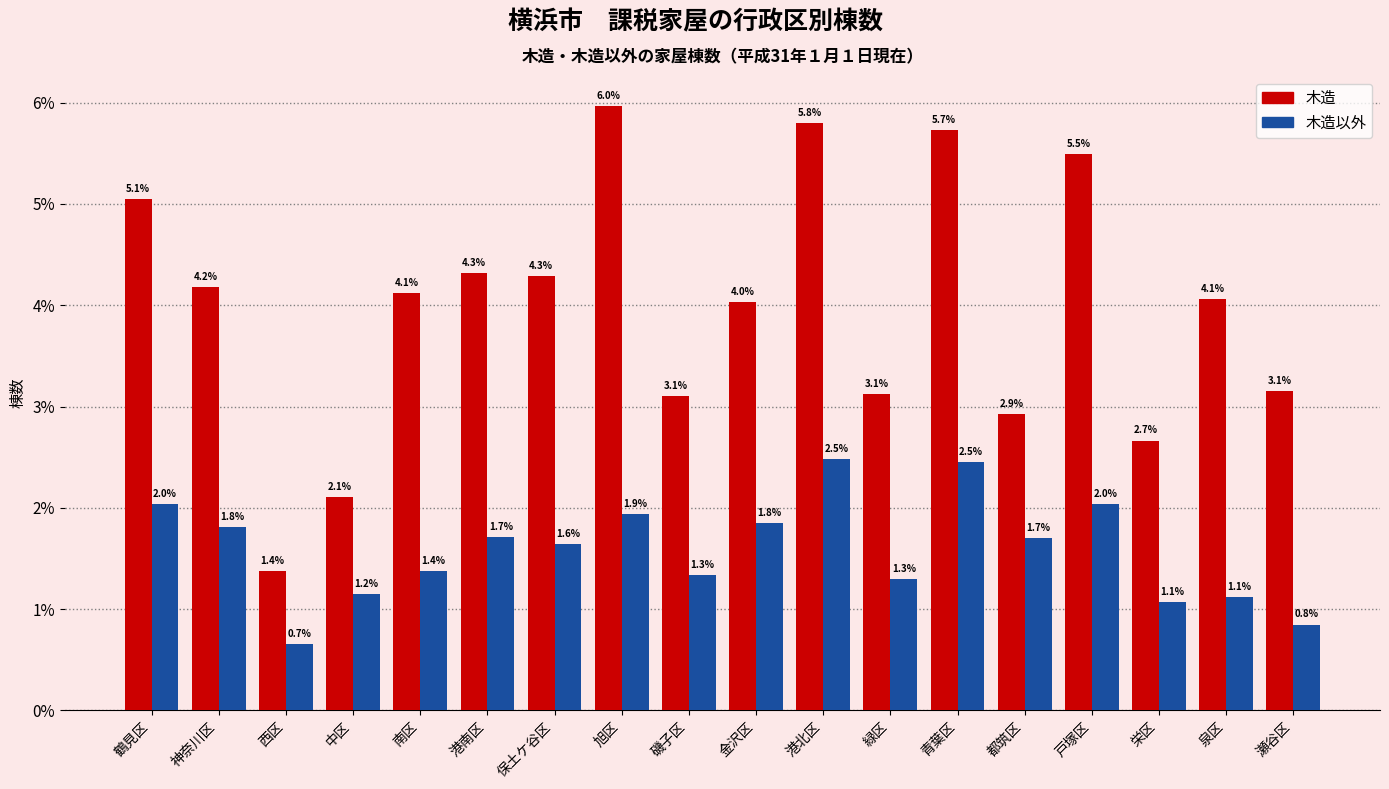

Reading left to right, what are all the values shown in this chart?

木造: 5.1	4.2	1.4	2.1	4.1	4.3	4.3	6.0	3.1	4.0	5.8	3.1	5.7	2.9	5.5	2.7	4.1	3.1
木造以外: 2.0	1.8	0.7	1.2	1.4	1.7	1.6	1.9	1.3	1.8	2.5	1.3	2.5	1.7	2.0	1.1	1.1	0.8